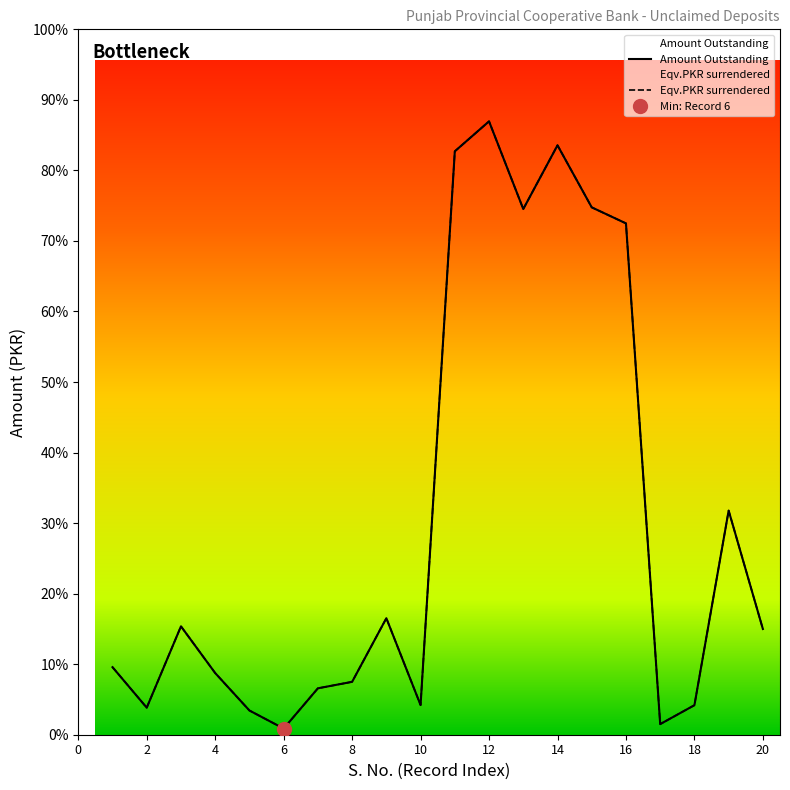

What is the difference between the second highest and minimum values in the Eqv.PKR surrendered series?

8911